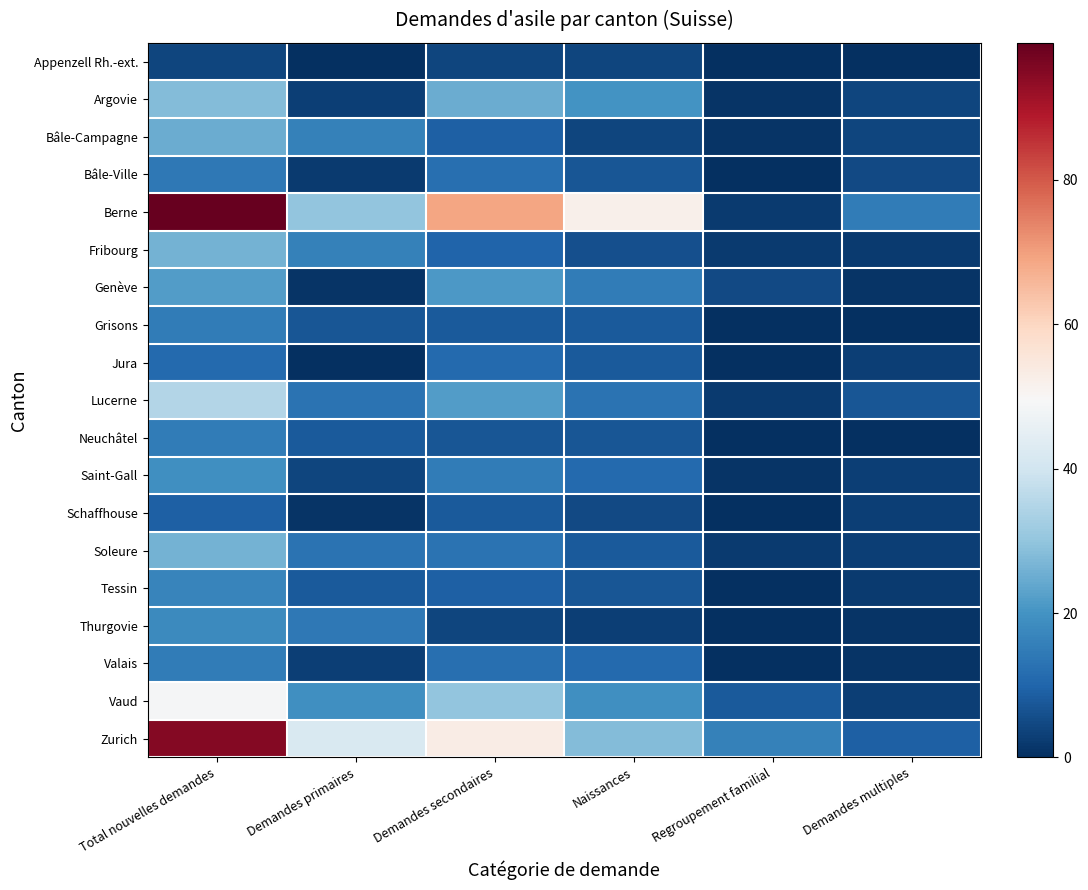

Which series changed the most between Total nouvelles demandes and Demandes primaires?

Berne